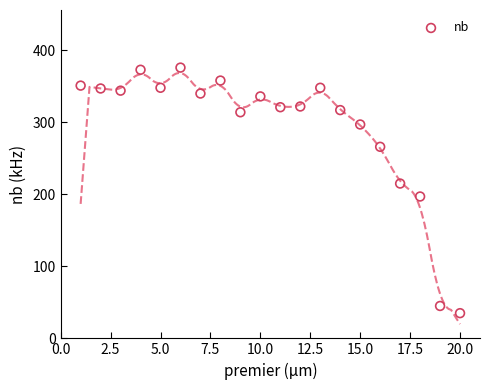

What is the range of Y values (max minus min)?

341